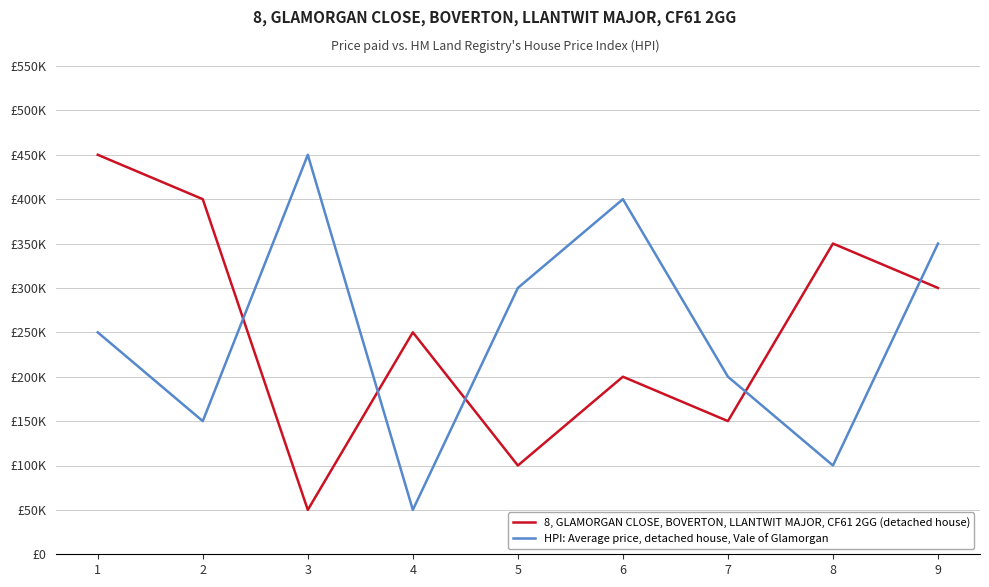

What is the value of the 8, GLAMORGAN CLOSE, BOVERTON, LLANTWIT MAJOR, CF61 2GG (detached house) point at the 8th from the left?

350000